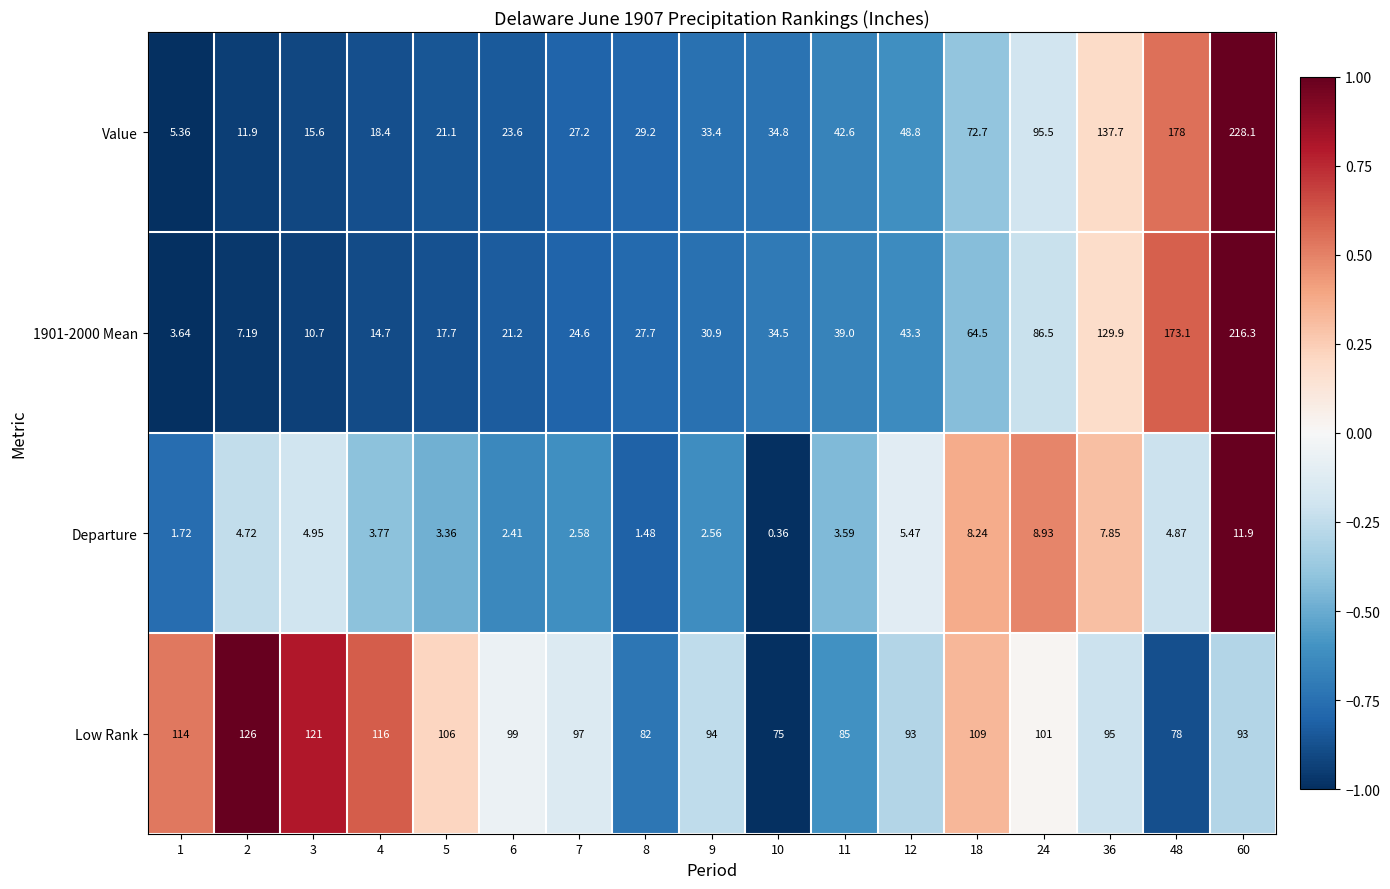

List the series in order of their peak value, highest first.

Value, 1901-2000 Mean, Low Rank, Departure